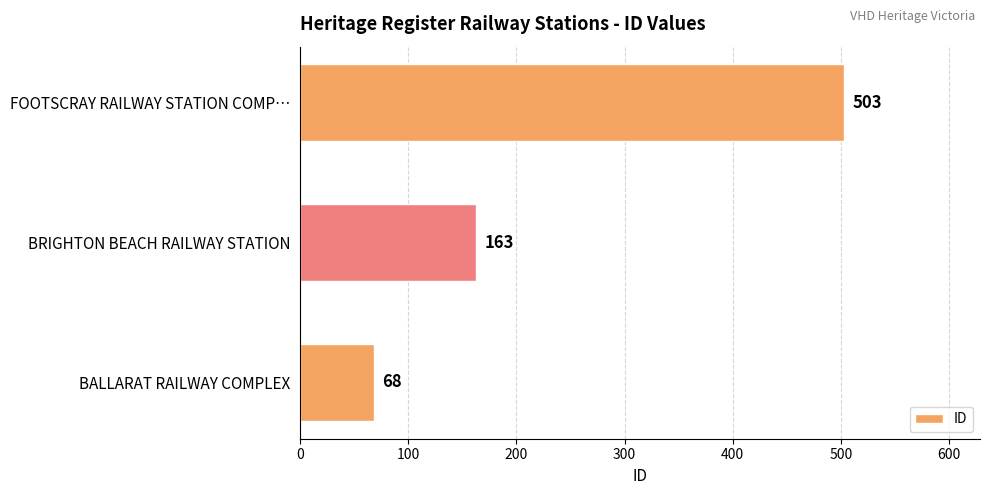

List the labels in order of value, largest first.

FOOTSCRAY RAILWAY STATION COMP…, BRIGHTON BEACH RAILWAY STATION, BALLARAT RAILWAY COMPLEX